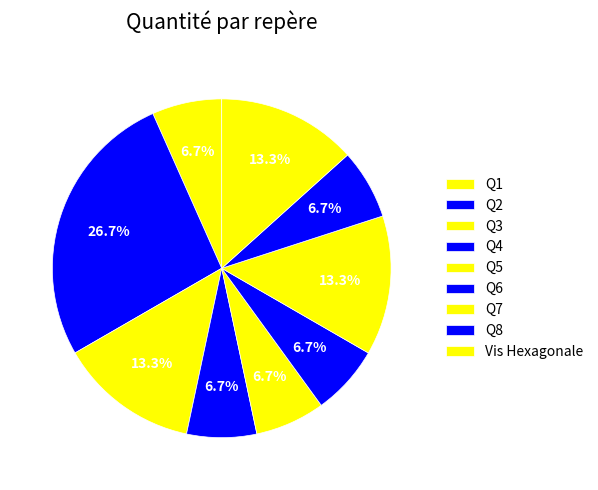

Is it true that Q8 is 7% of the pie?

True